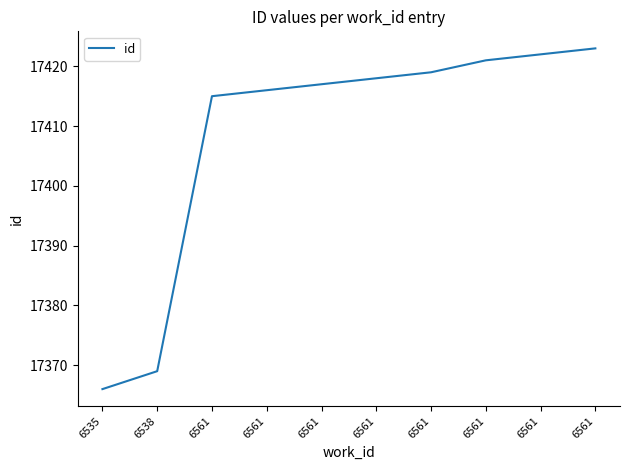

At which label does the data first exceed 17418?

6561